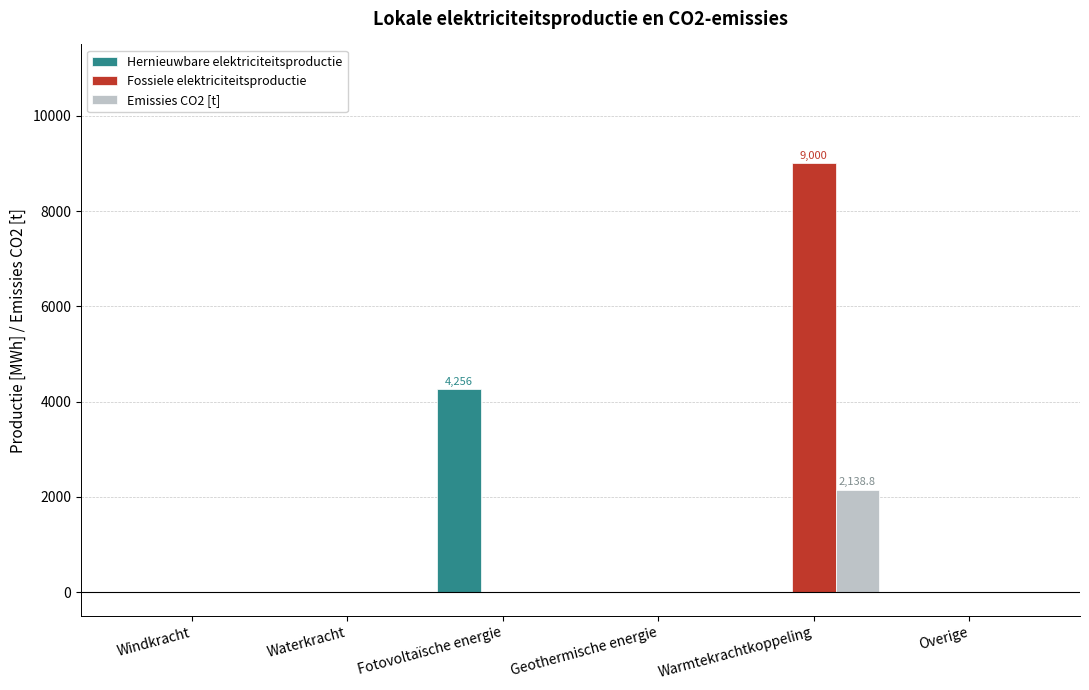

What is the sum of the Hernieuwbare elektriciteitsproductie values at Fotovoltaïsche energie and Geothermische energie?

4256.3